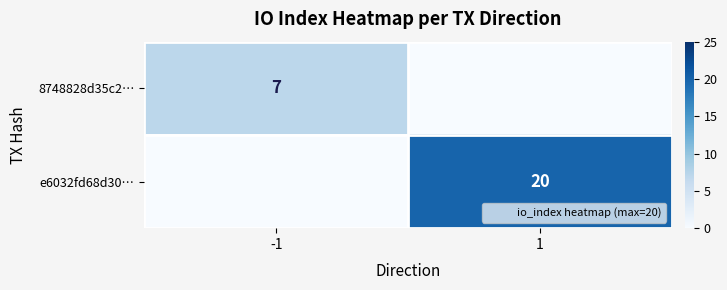

What is the highest value of the e6032fd68d30… series?

20